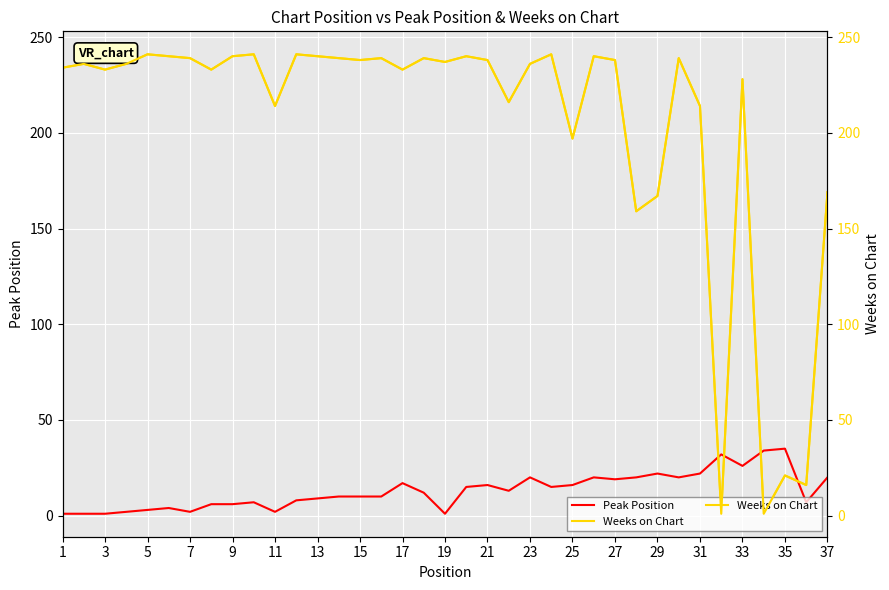

How many lines are shown in the chart?

2